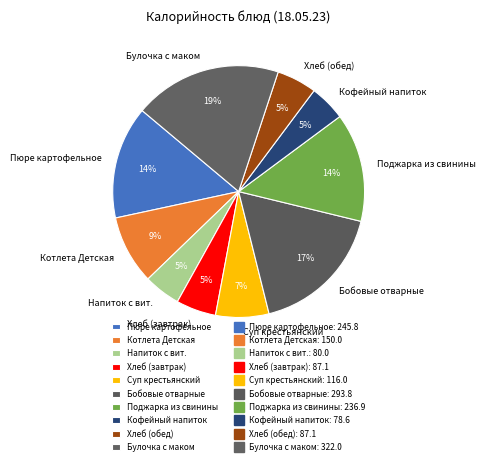

Is there a majority slice in this chart?

No